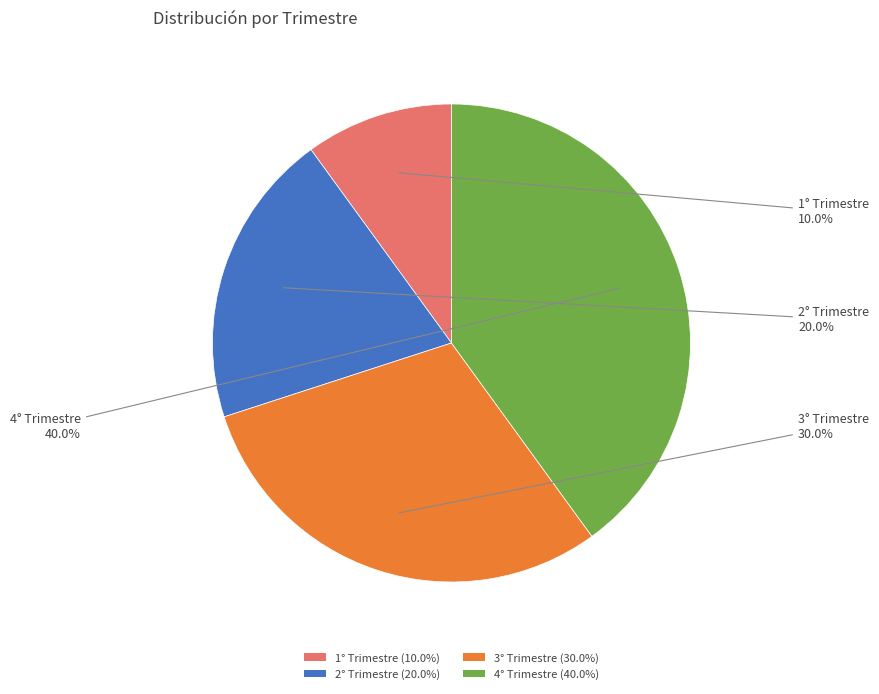

Count the number of slices in the pie.

4